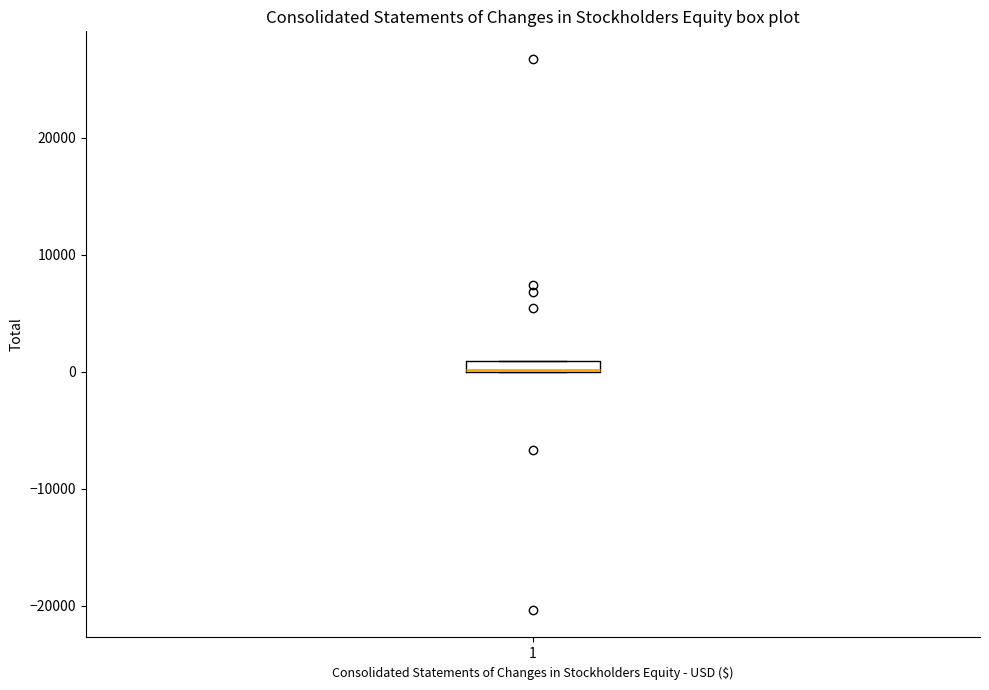

Where is the lower edge of the box at x = 1 on the y-axis? The values are not printed on the chart, so give them approximately, as read against the axis.

0